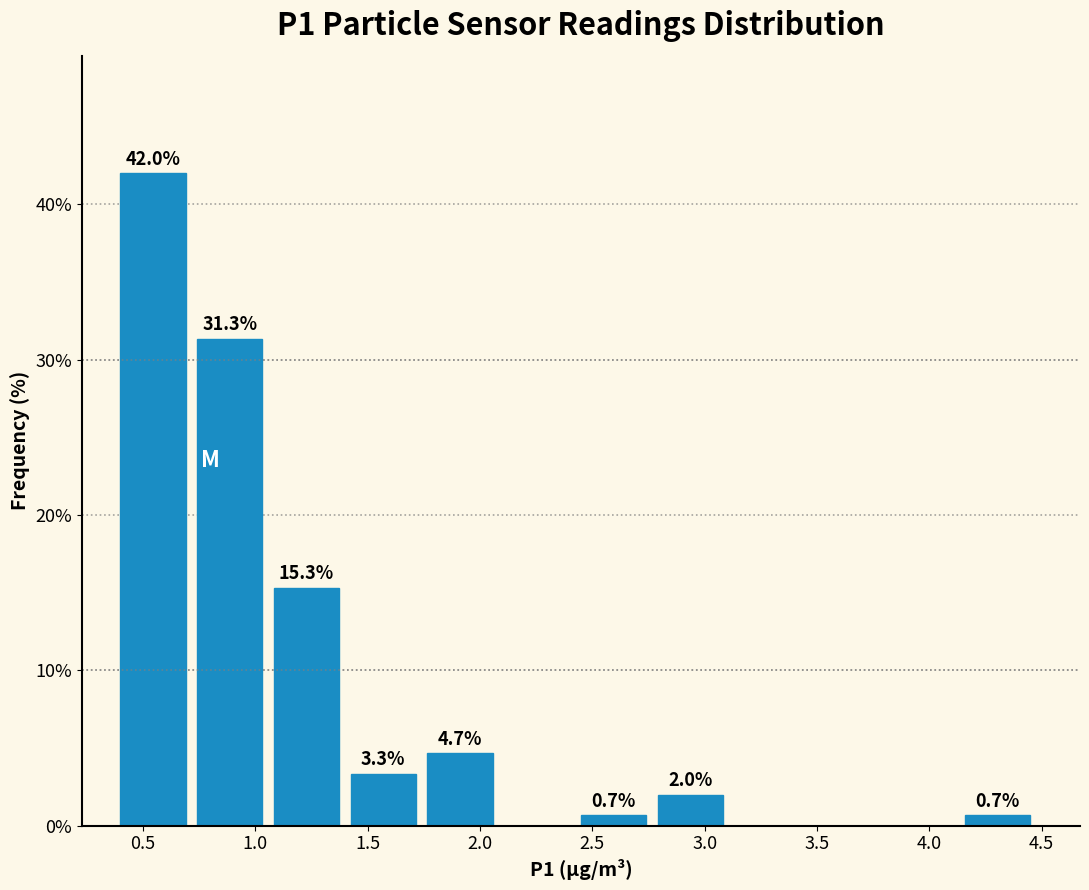

Which range on the x-axis has the tallest bar?

0.40 to 0.75